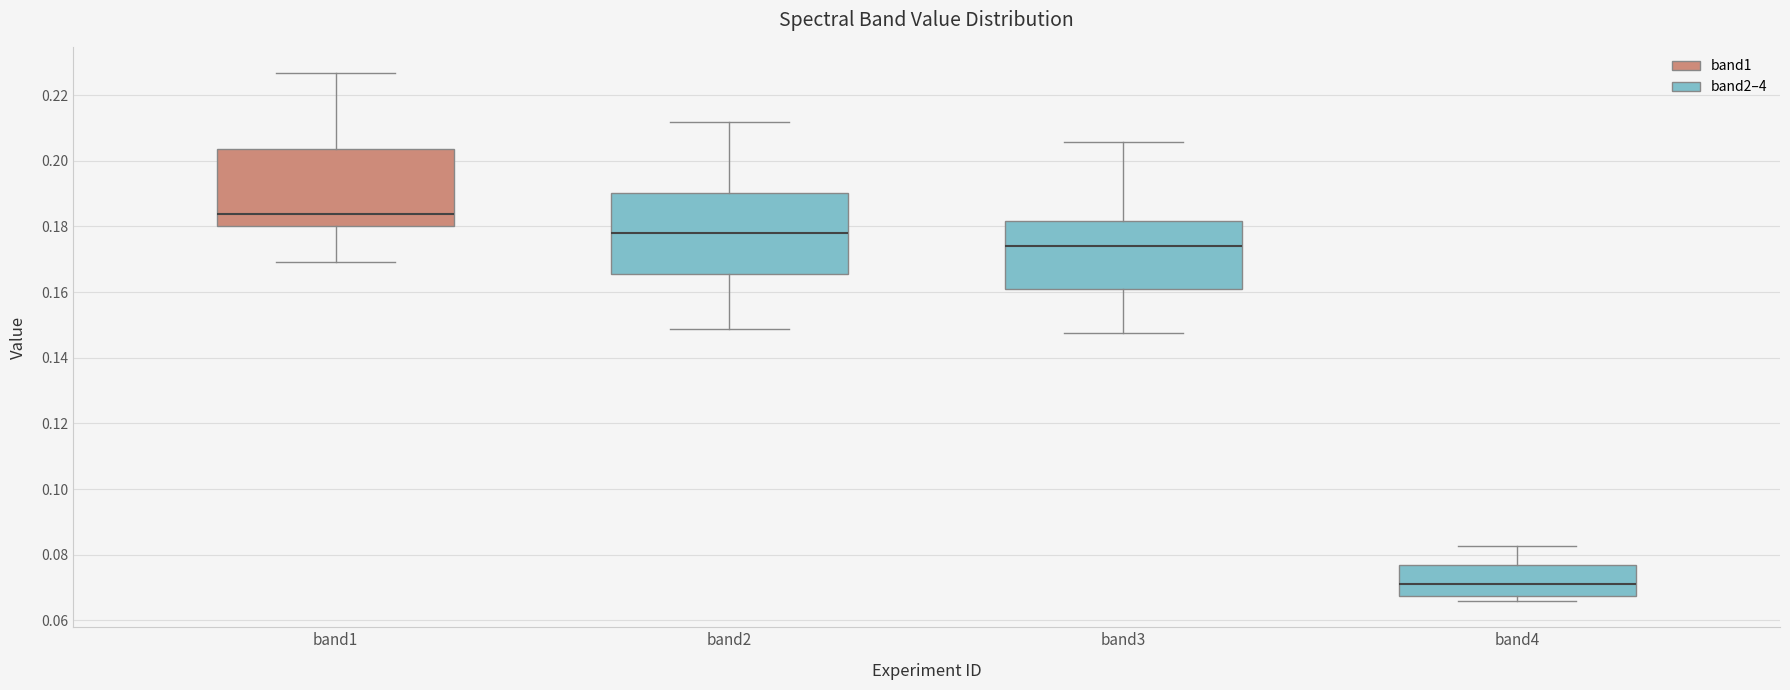

Which box's median line is the lowest?

band4